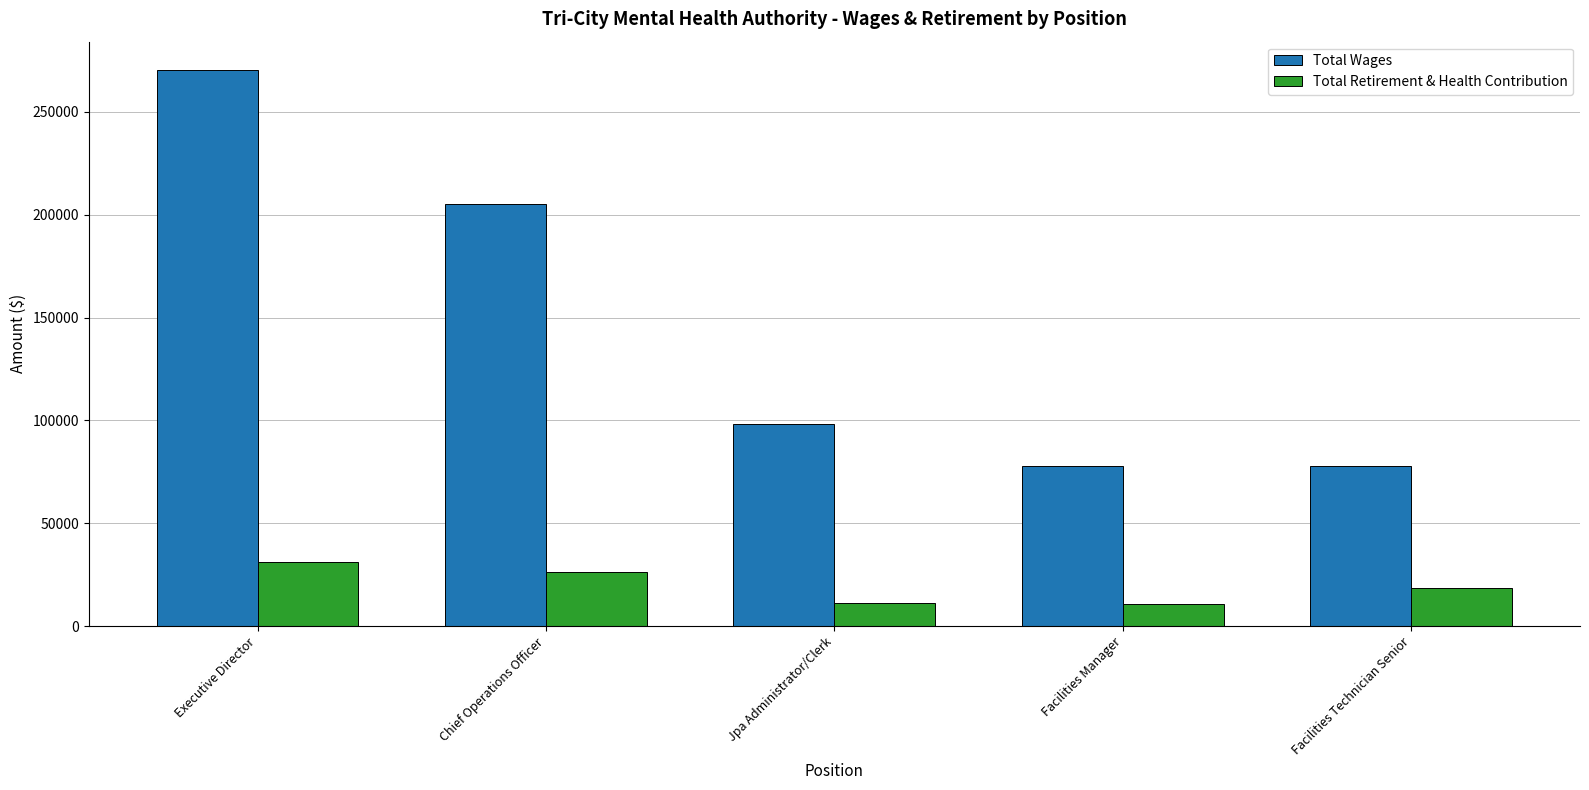

The Total Wages series shows 78073 at Facilities Manager. True or false?

True